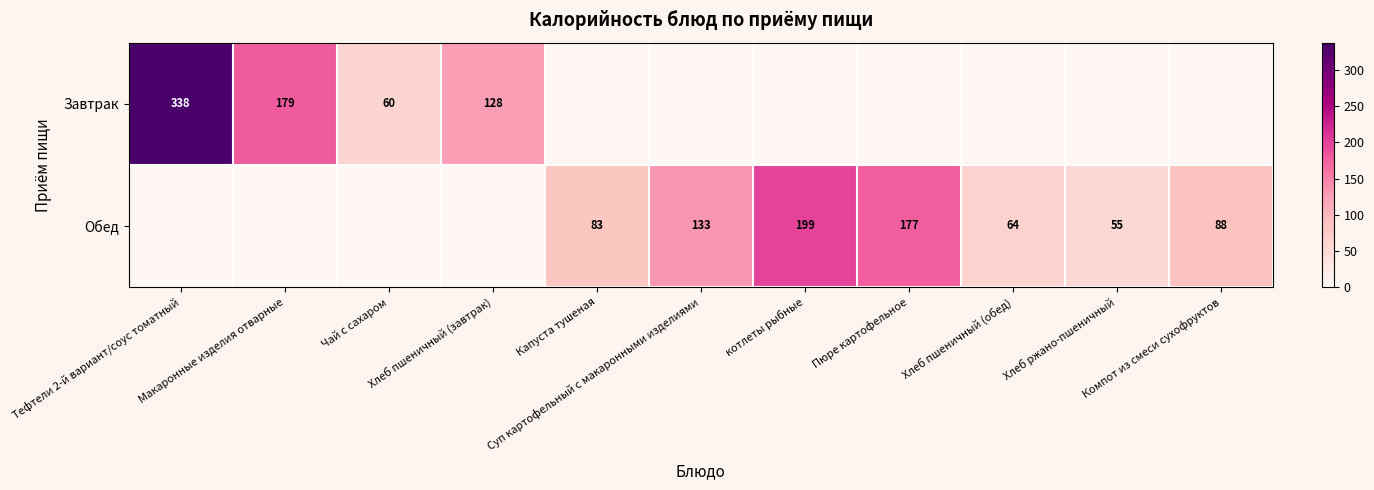

What is the difference between the highest and lowest values at Суп картофельный с макаронными изделиями?

133